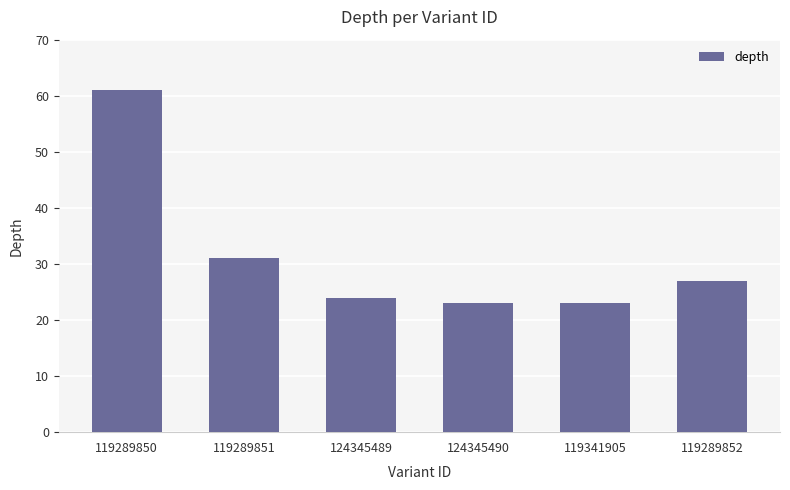

What is the difference between the second highest and minimum values?

8